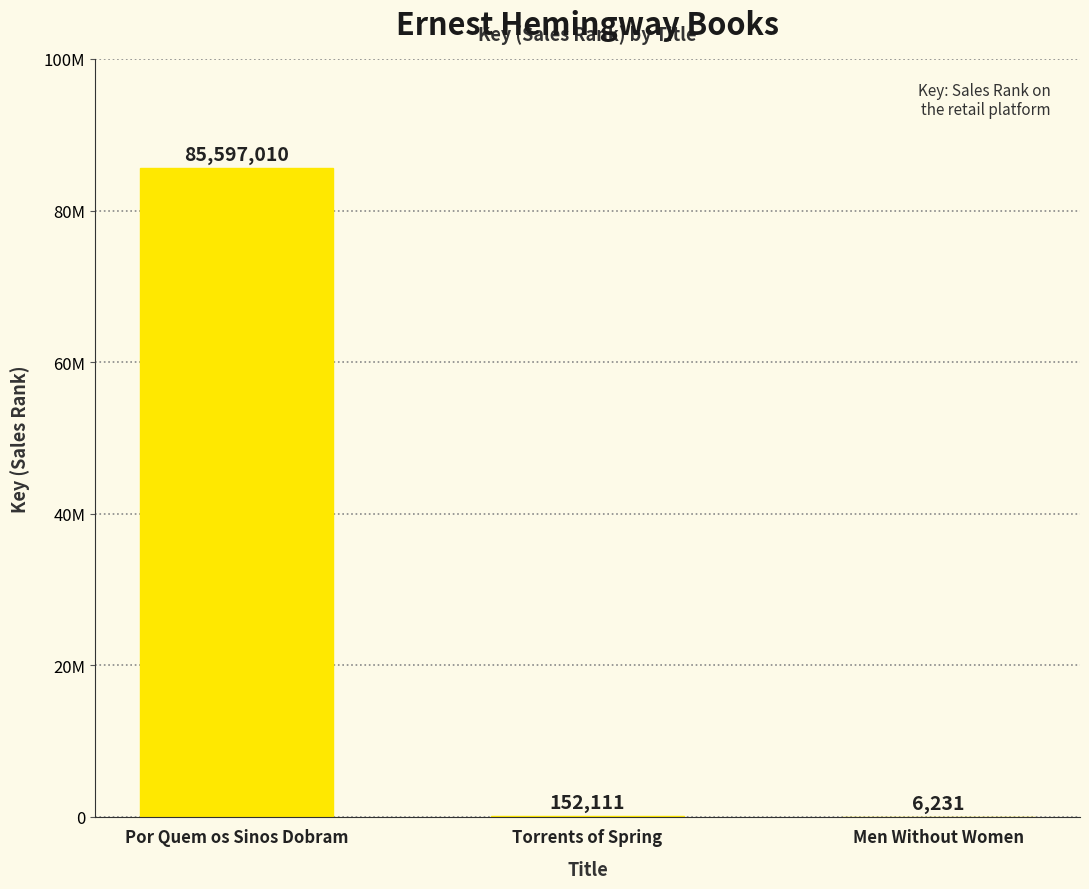

Are the bars horizontal?

No